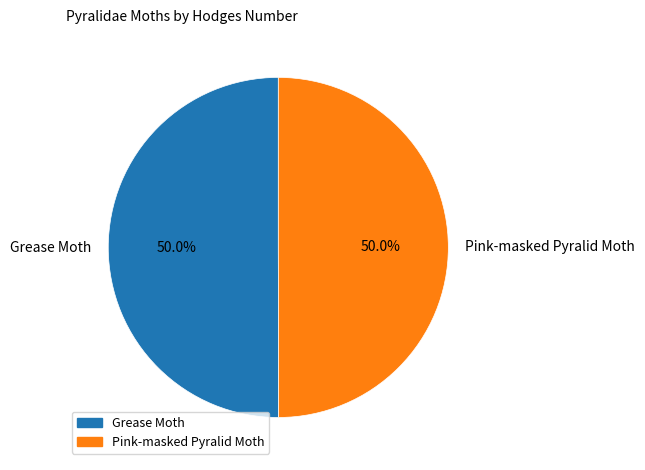

The Grease Moth slice represents 50% of the pie. True or false?

True